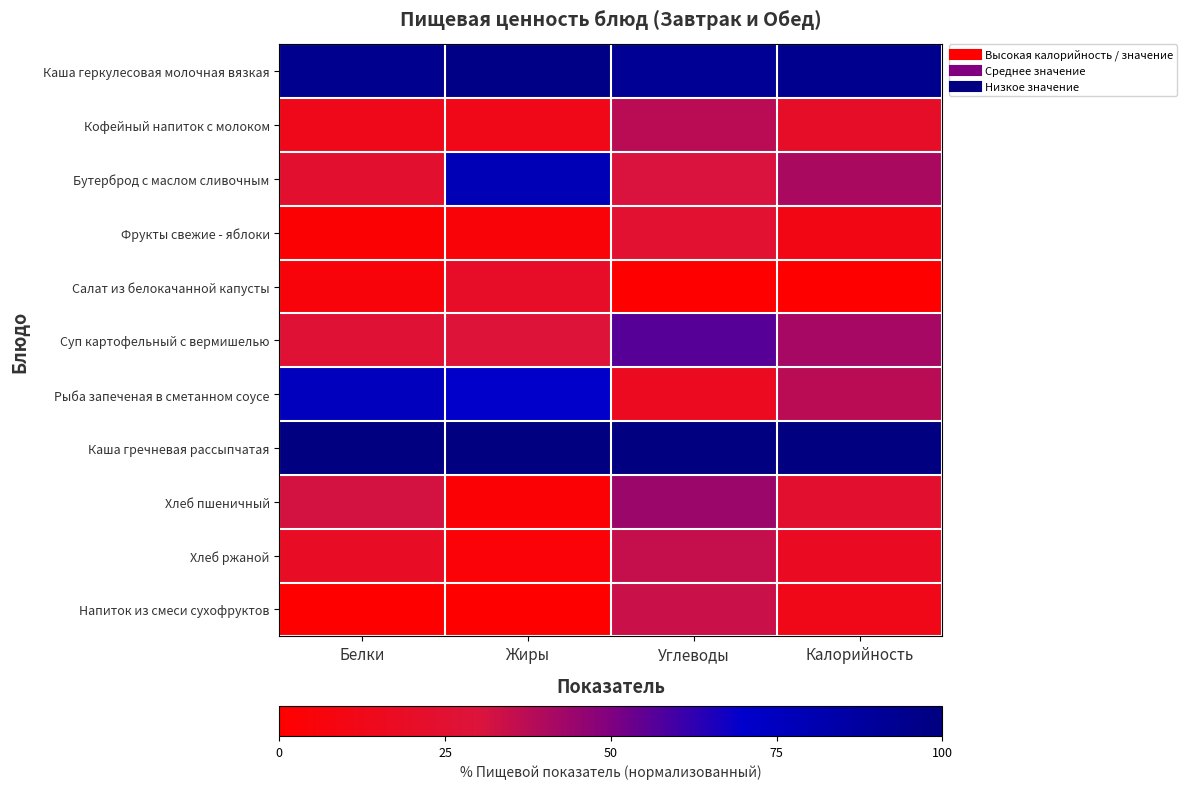

At how many categories does at least one series exceed 56?

4